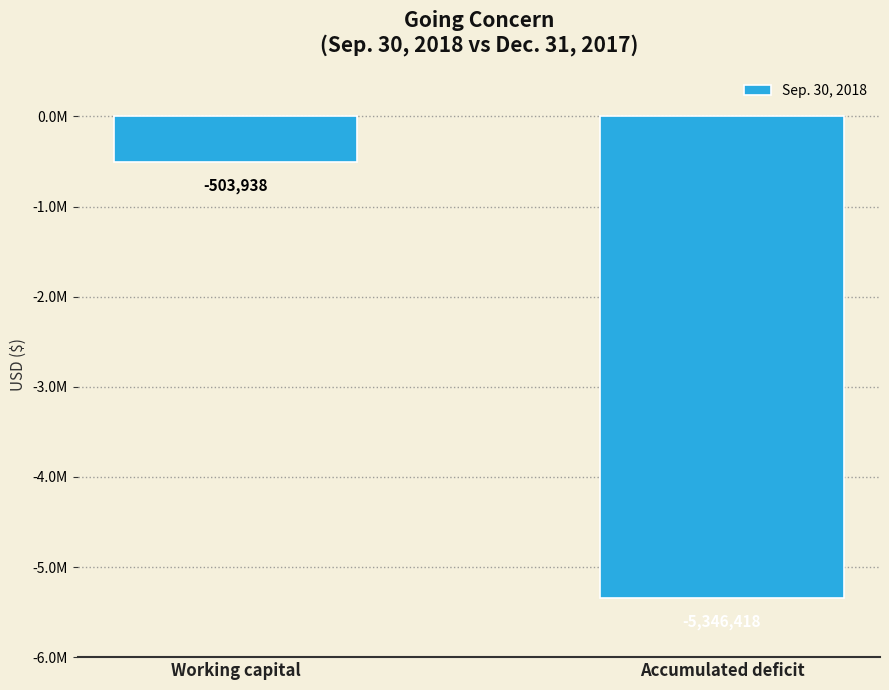

Does the chart contain any negative values?

Yes